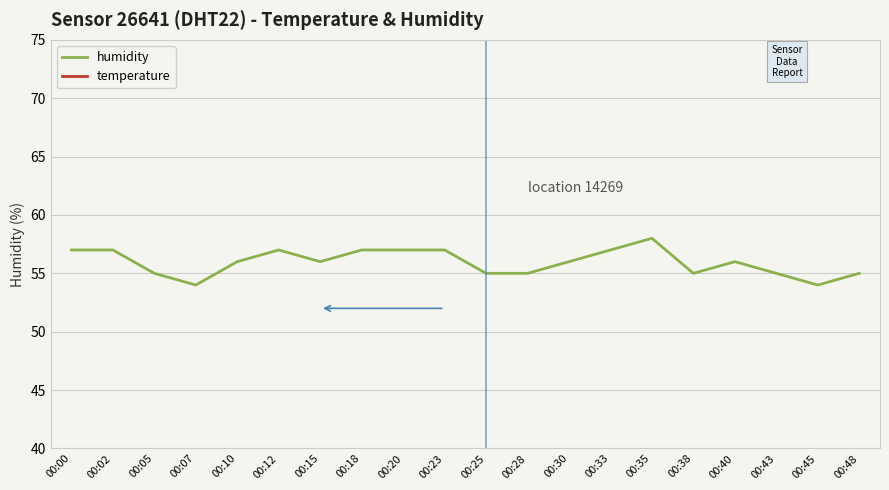

What is the value of the humidity point at the 12th from the left?

55